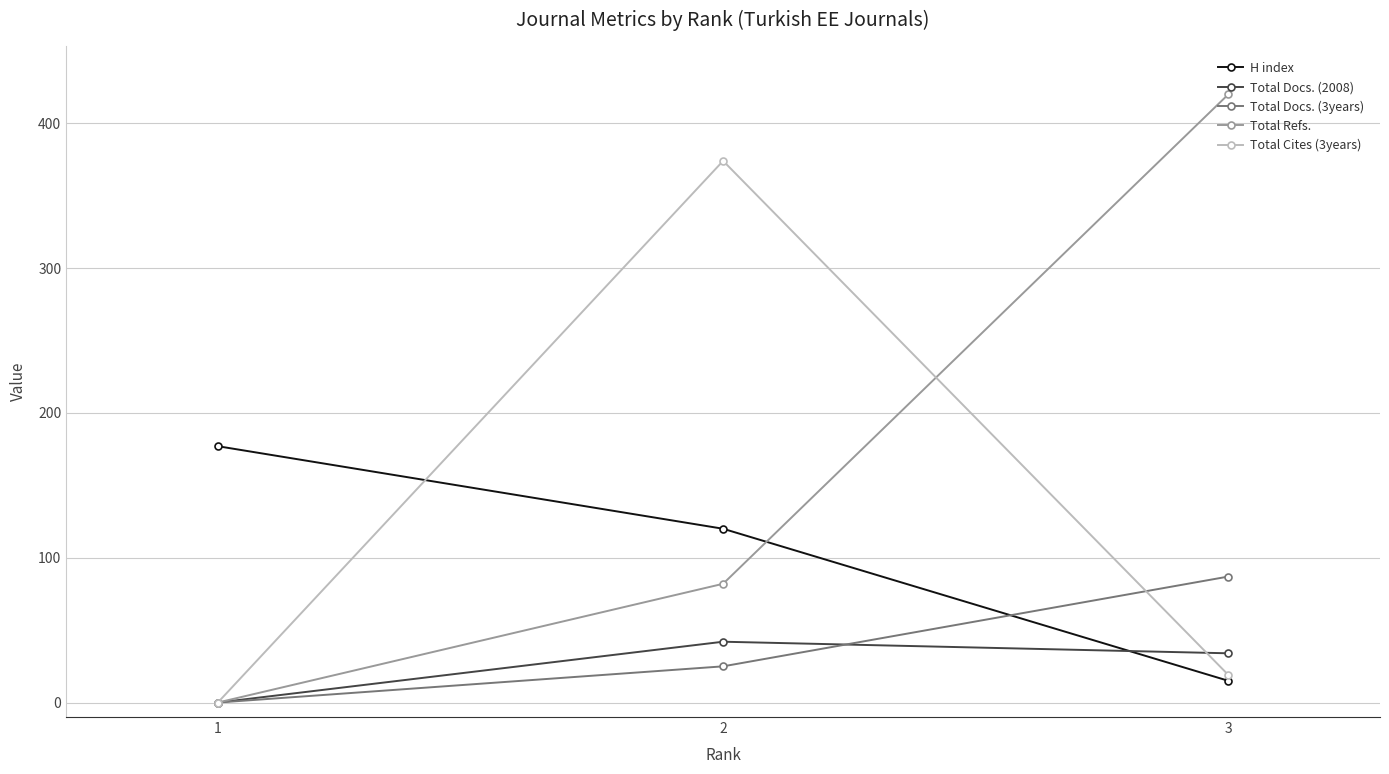

Reading left to right, transcribe all the data shown in this chart.

H index: 1=177	2=120	3=15
Total Docs. (2008): 1=0	2=42	3=34
Total Docs. (3years): 1=0	2=25	3=87
Total Refs.: 1=0	2=82	3=420
Total Cites (3years): 1=0	2=374	3=19